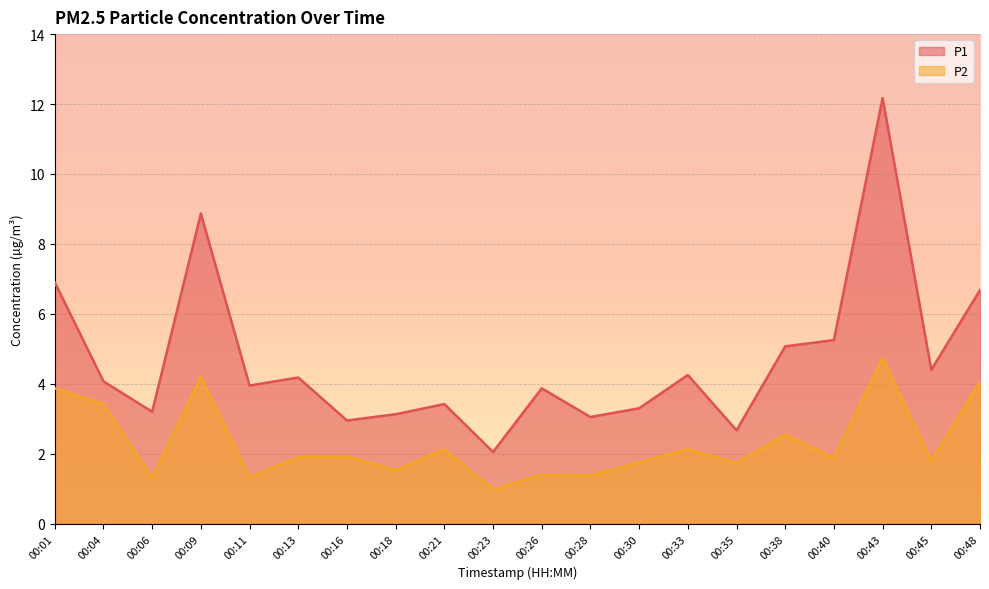

What is the value of the P2 point at the 6th from the left?

1.9